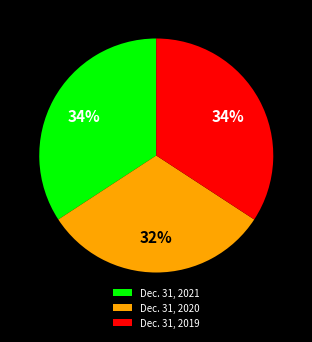

Is it true that Dec. 31, 2021 is 34% of the pie?

True